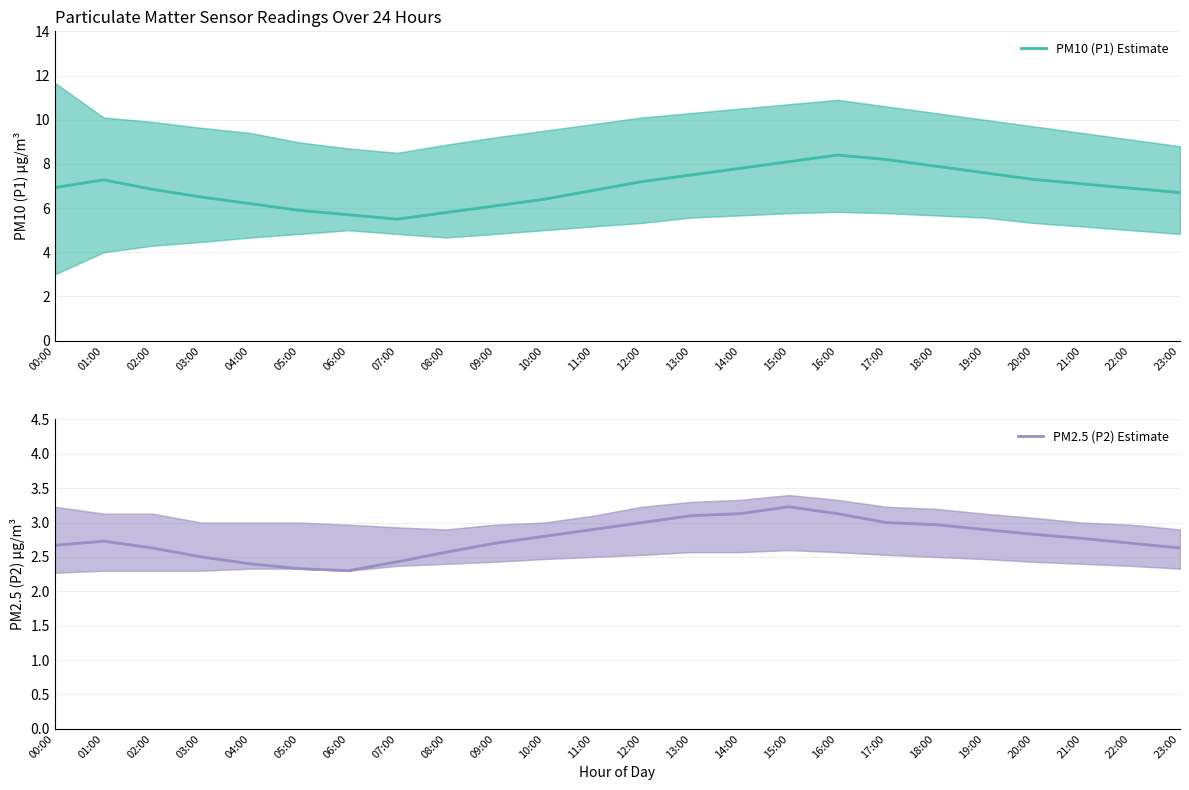

Count the number of categories in the chart.

24